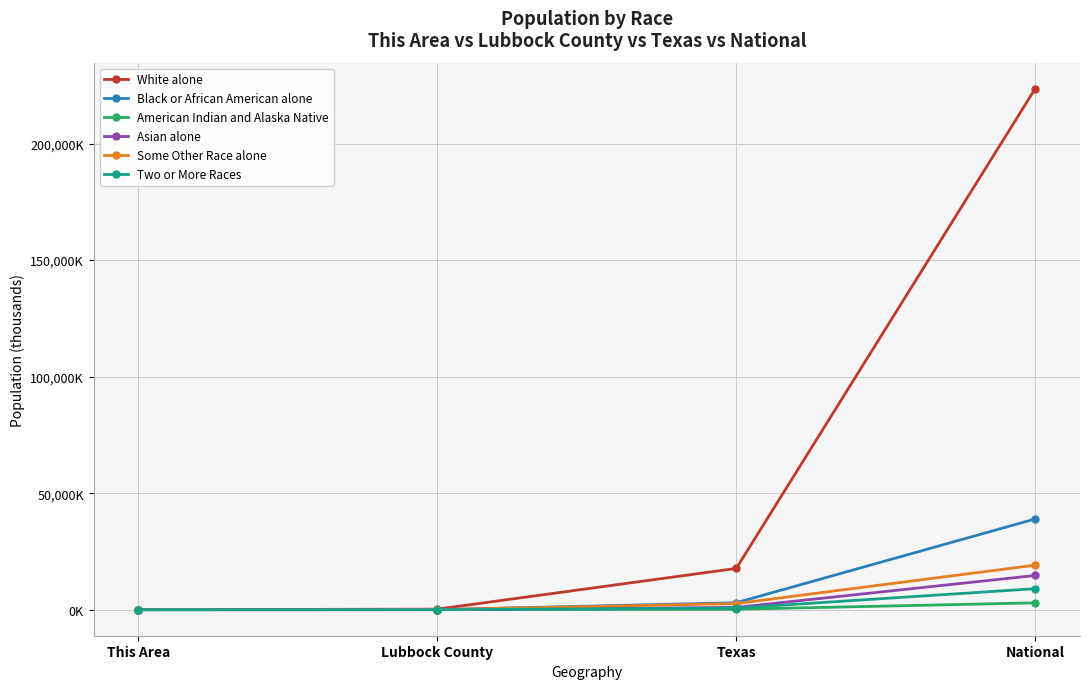

Is the value of Asian alone at National greater than the value of Two or More Races at Texas?

Yes